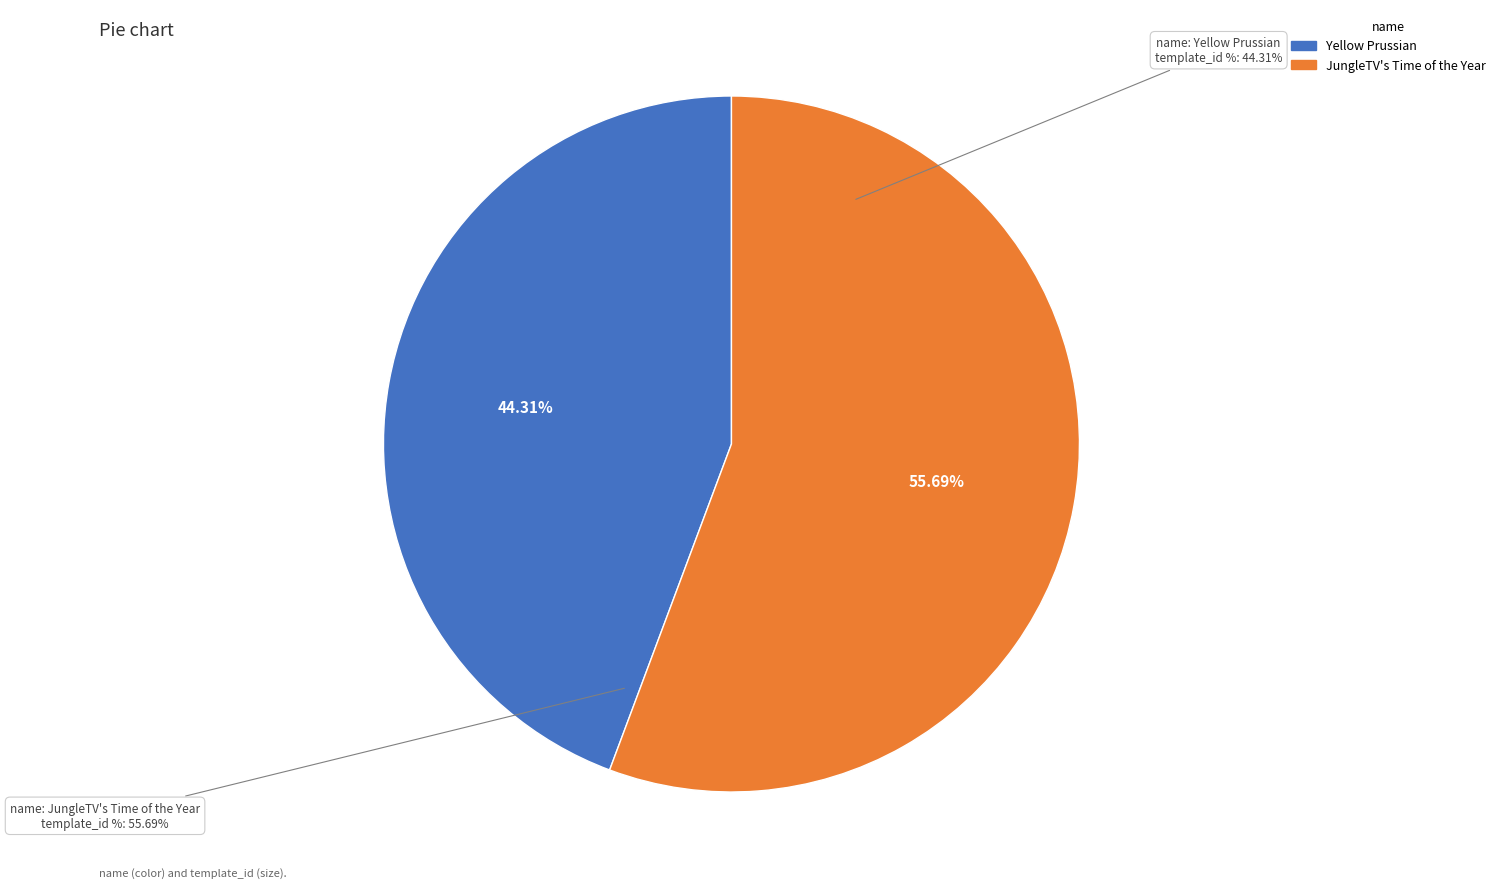

To the nearest percent, what is the difference between the Yellow Prussian and JungleTV's Time of the Year slice percentages?

11%